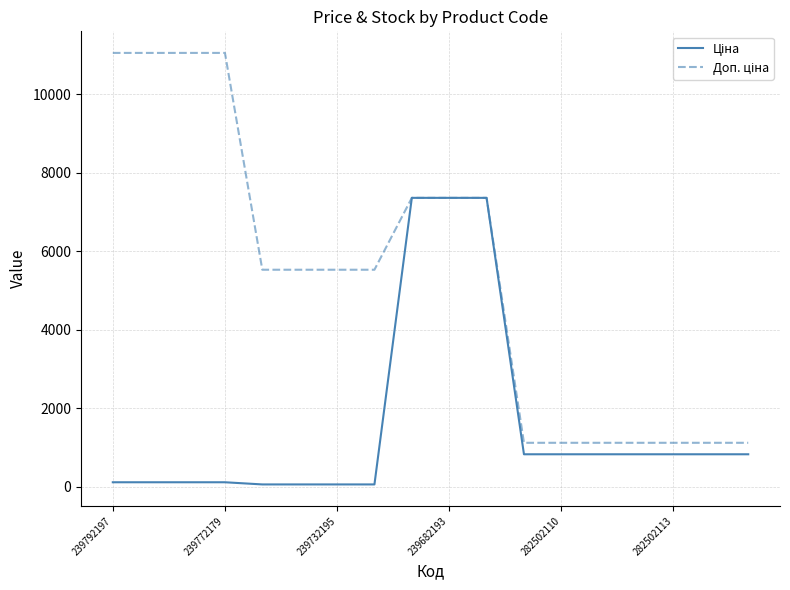

What is the maximum value shown in the chart?

11055.0